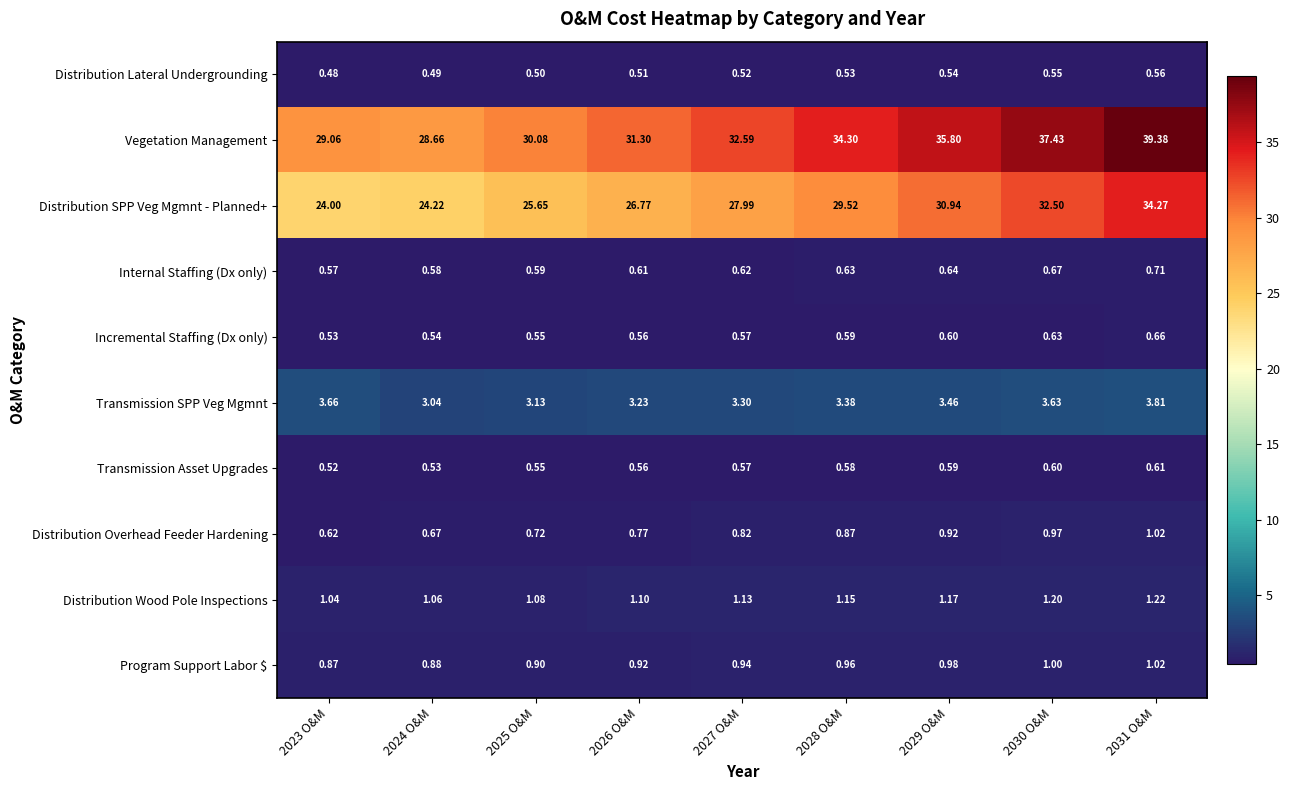

At how many categories does at least one series exceed 38?

1